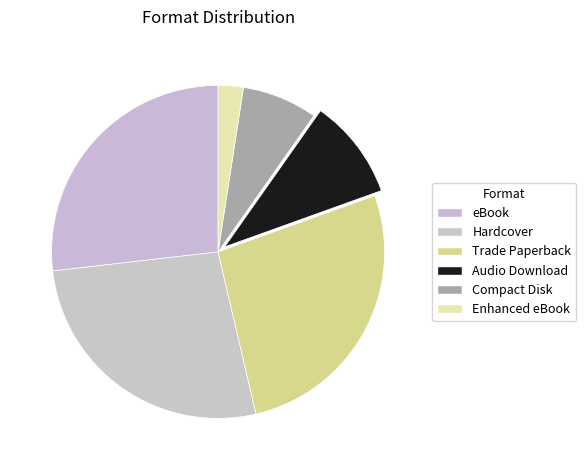

Is the sum of Audio Download and Enhanced eBook greater than half?

No